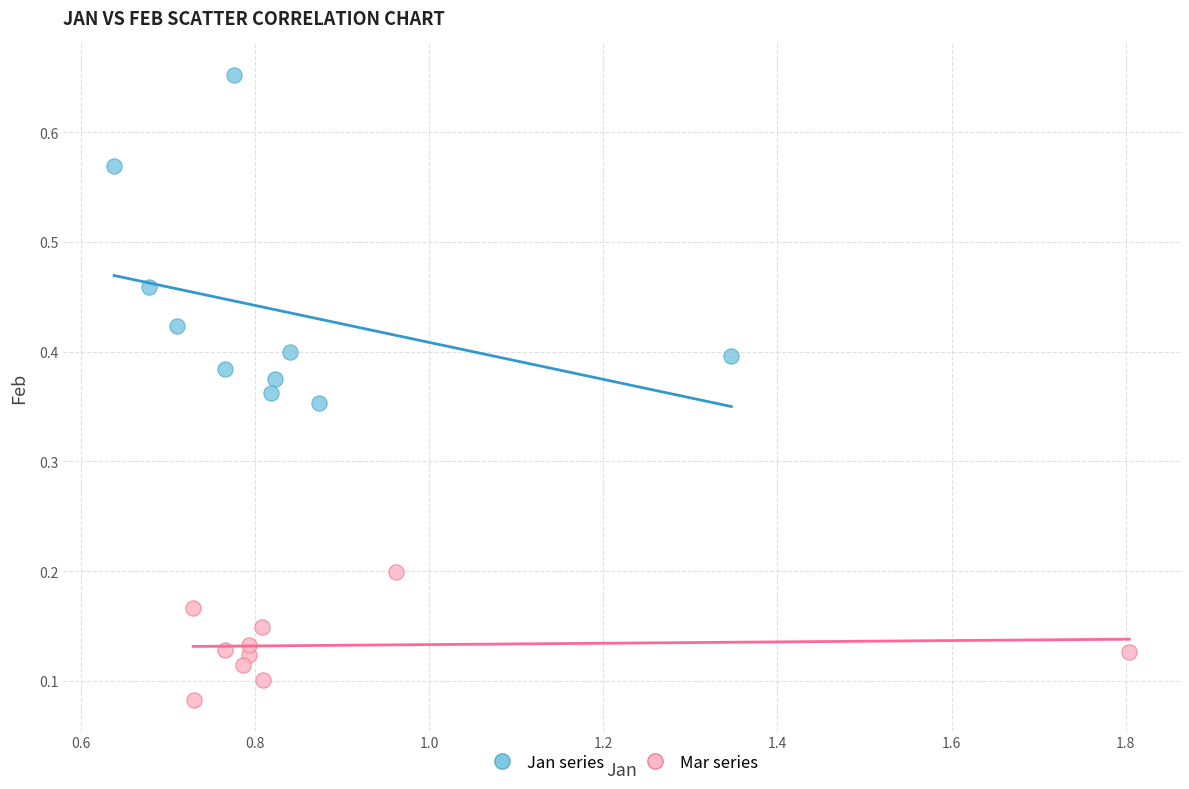

Which series has the largest Y range (max minus min)?

Jan series